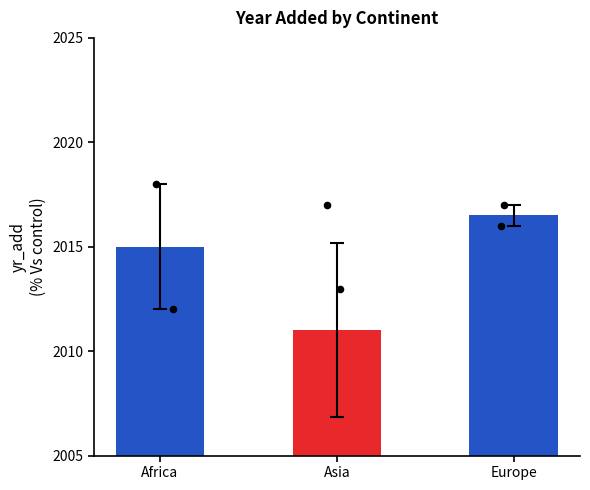

Which has a higher value, Europe or Africa?

Europe